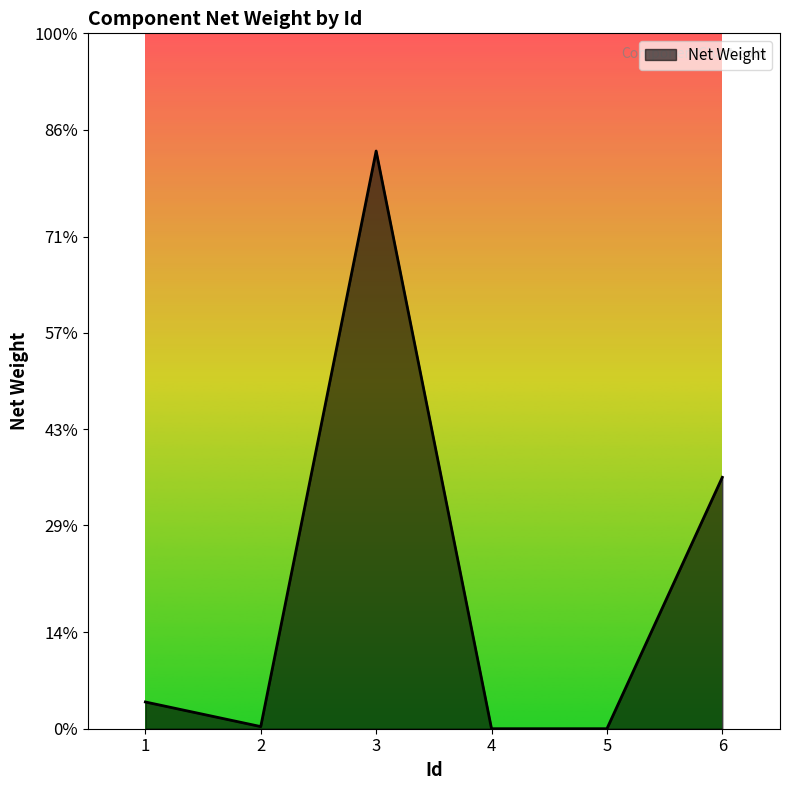

Does the chart have visible grid lines?

No